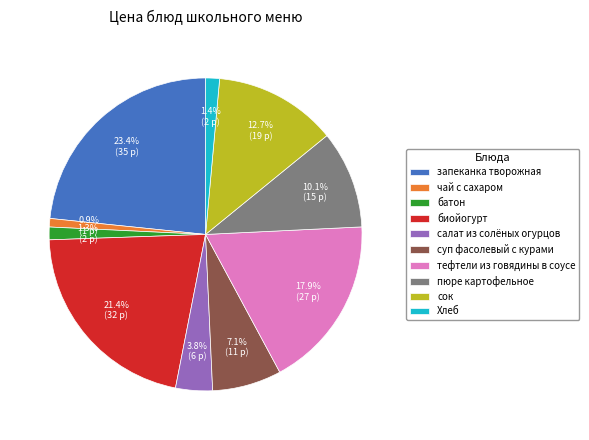

How many slices are in this pie chart?

10